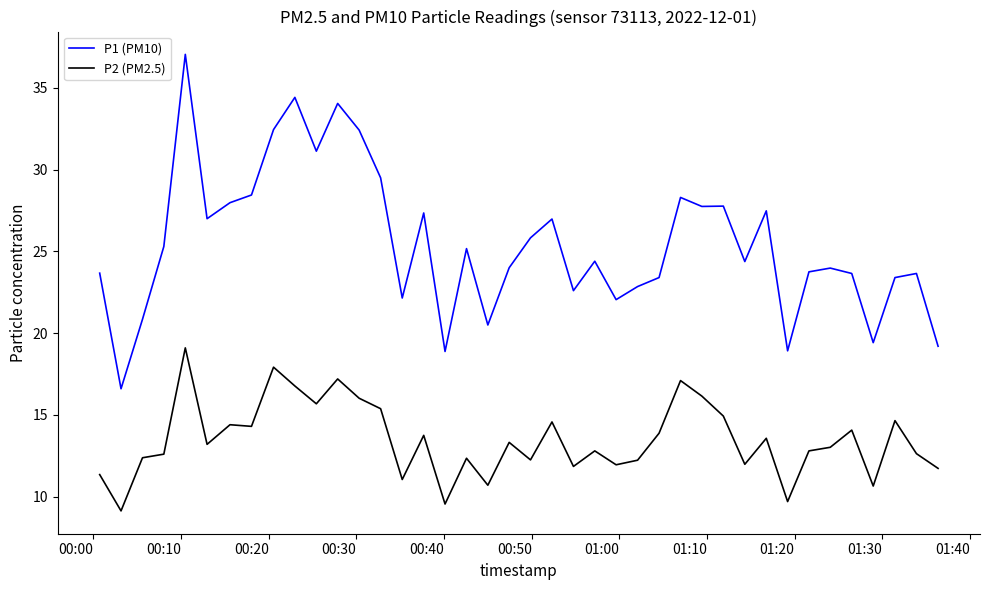

Which series has the largest total across all categories?

P1 (PM10)